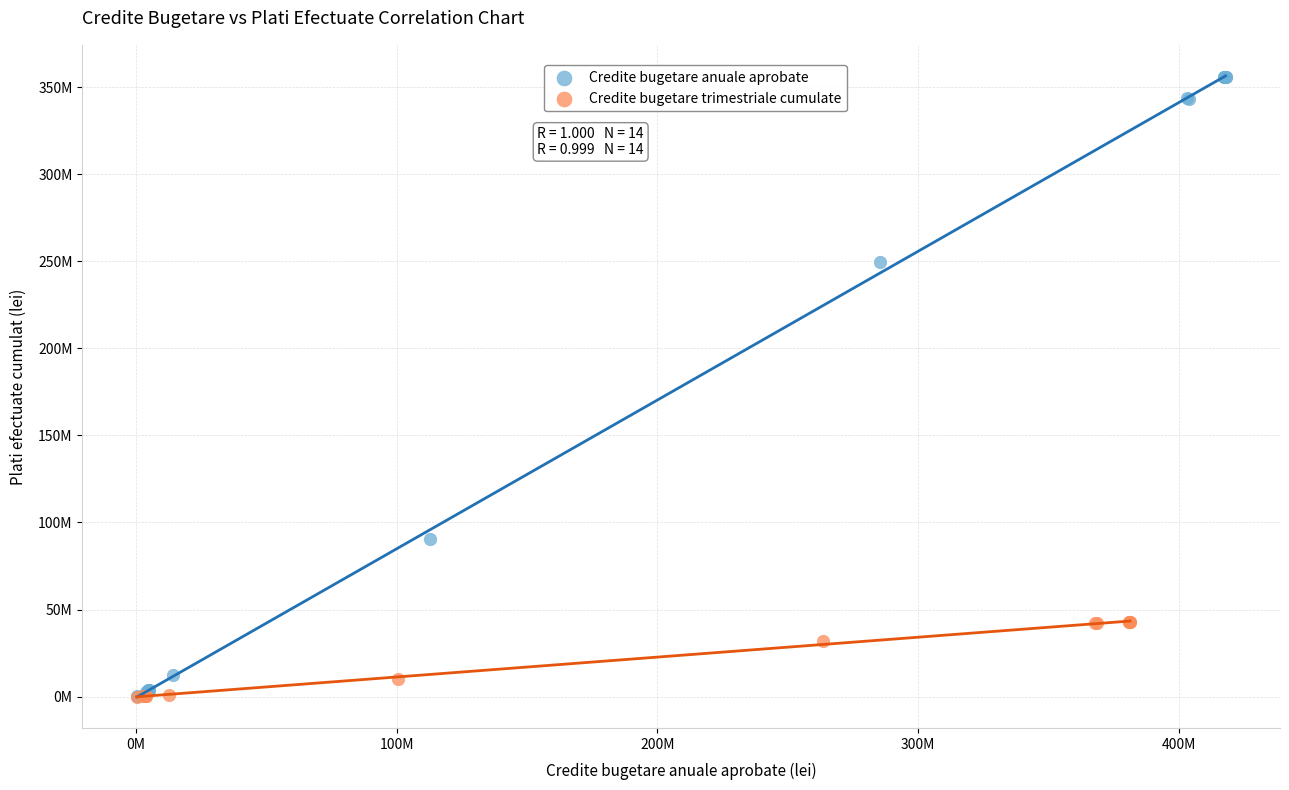

What are all the series names shown in the legend?

Credite bugetare anuale aprobate, Credite bugetare trimestriale cumulate